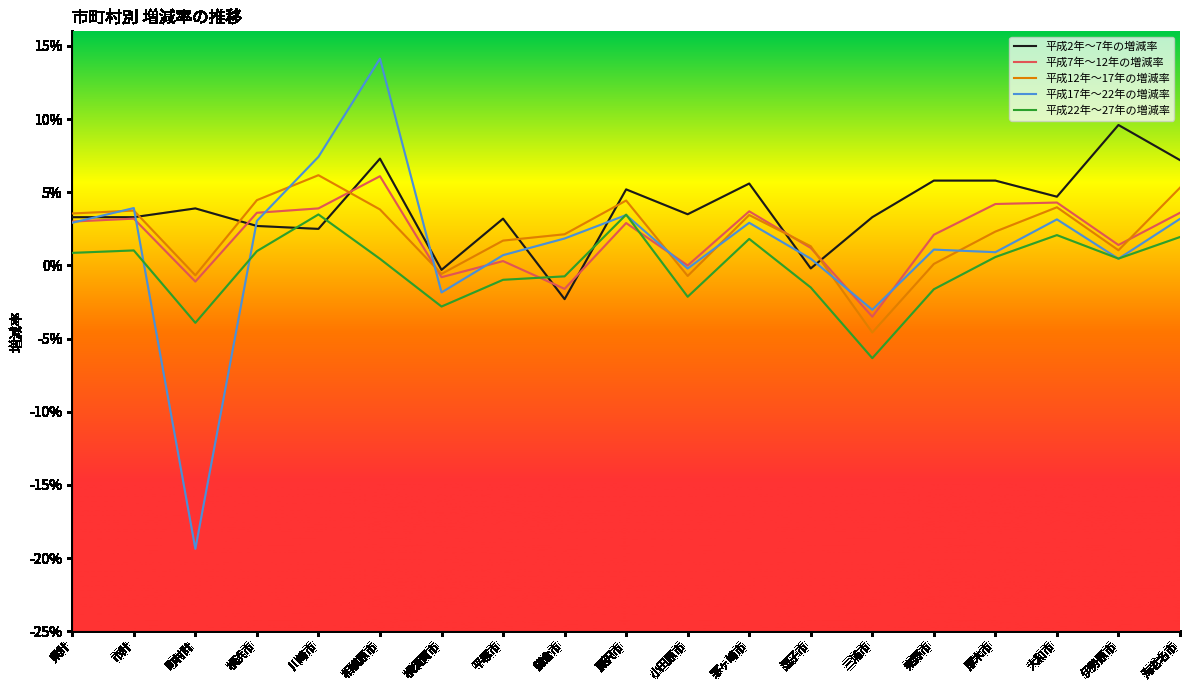

Does the chart display data point markers on the line(s)?

No